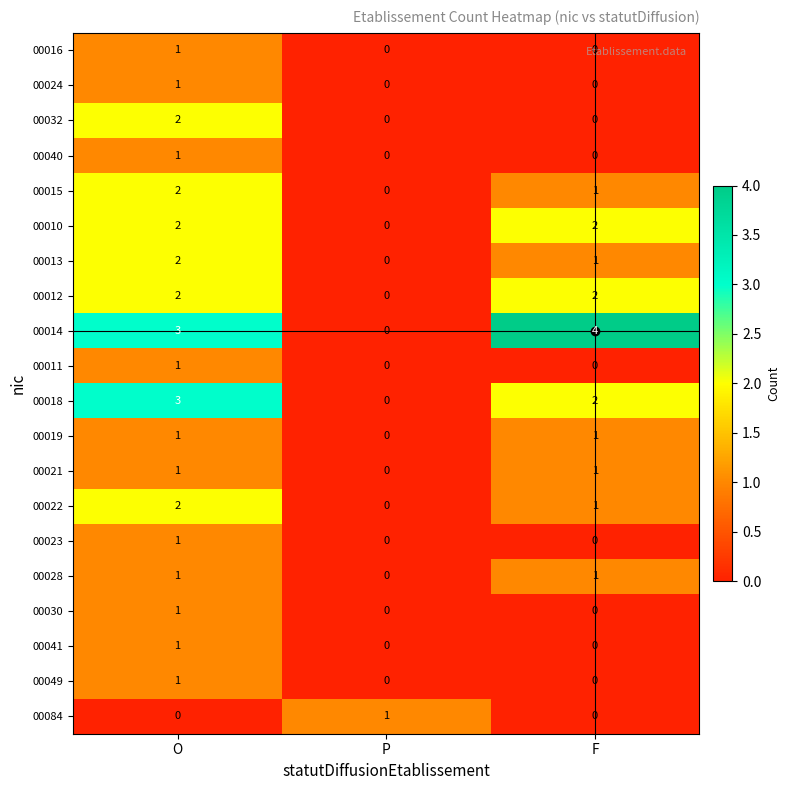

What is the maximum value shown in the chart?

4